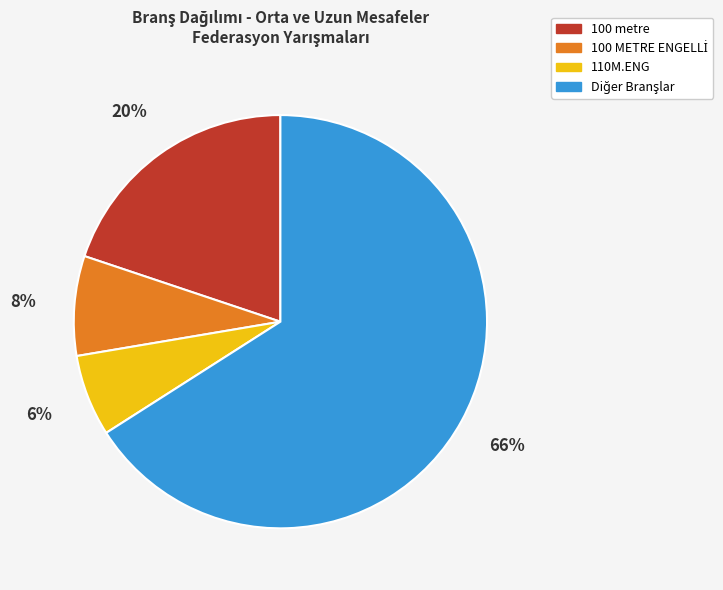

True or false: 100 metre accounts for 20% of the total.

True